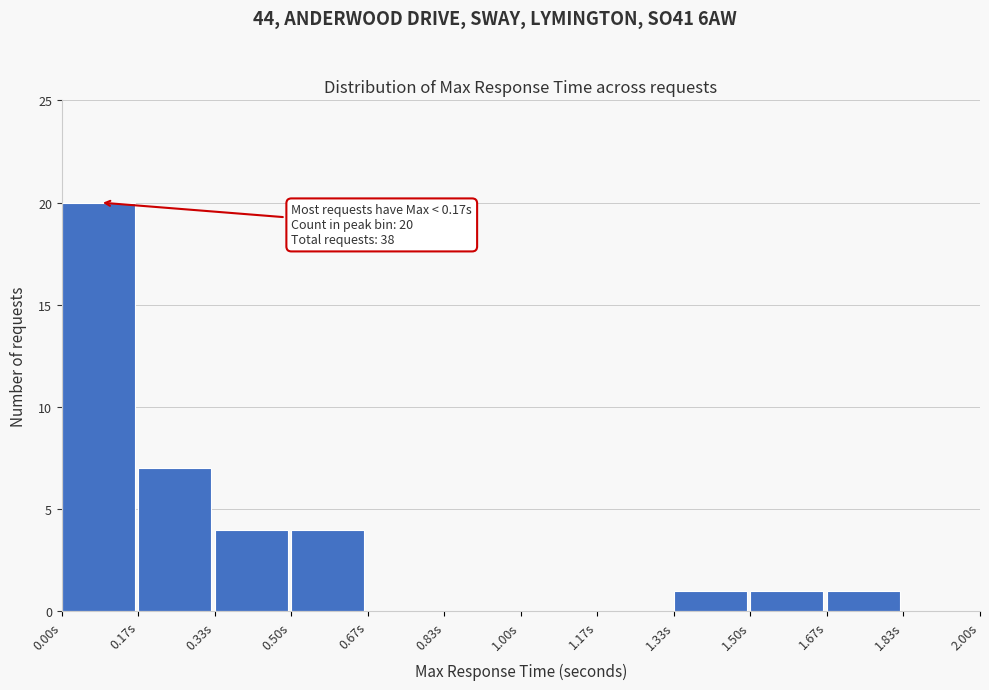

Over which range of the x-axis is the bar tallest?

0.00 to 0.16